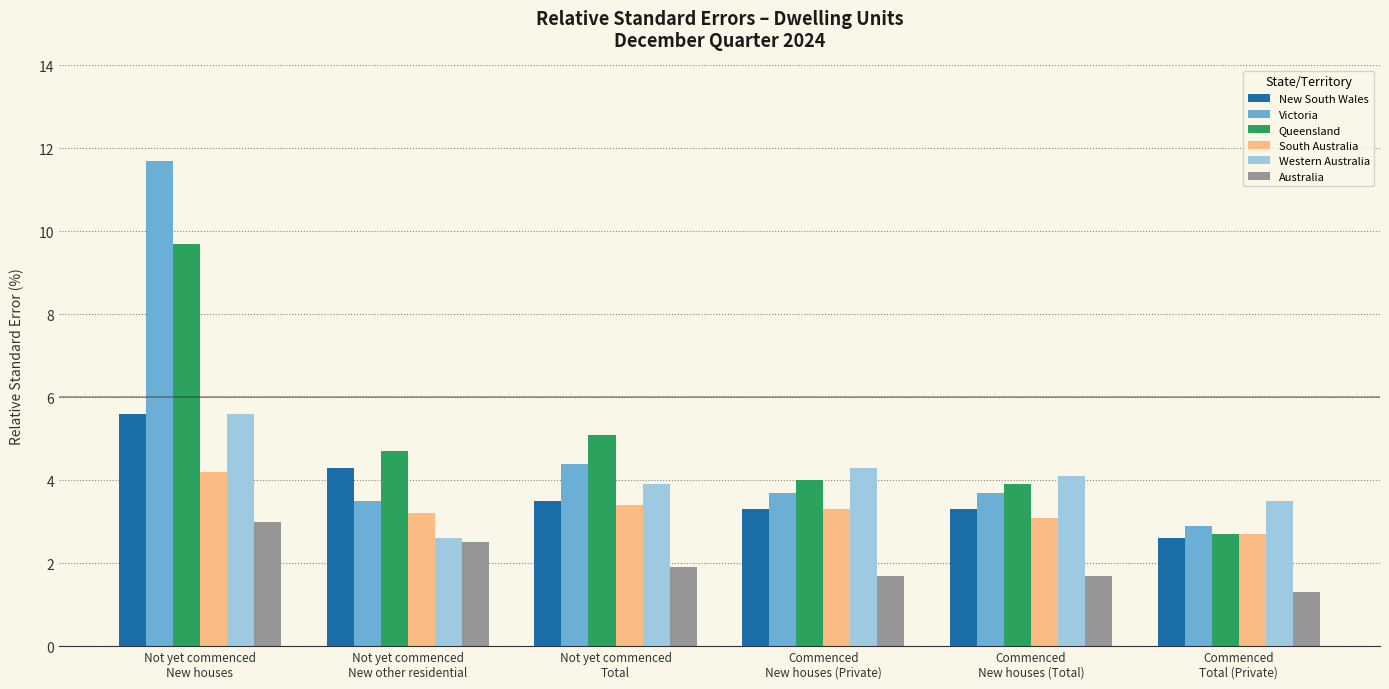

What is the difference between the maximum and minimum values in the Queensland series?

7.0